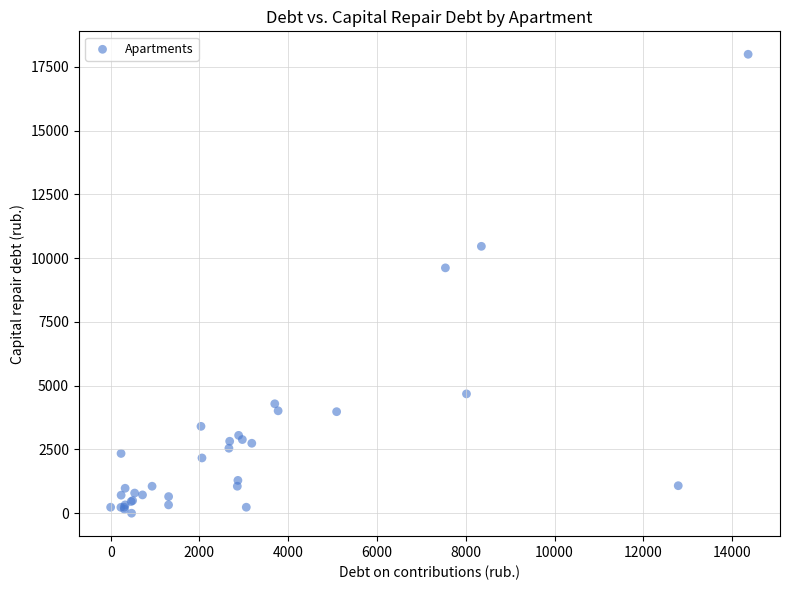

What Y value in the scatter plot is closest to 8998?

9621.6